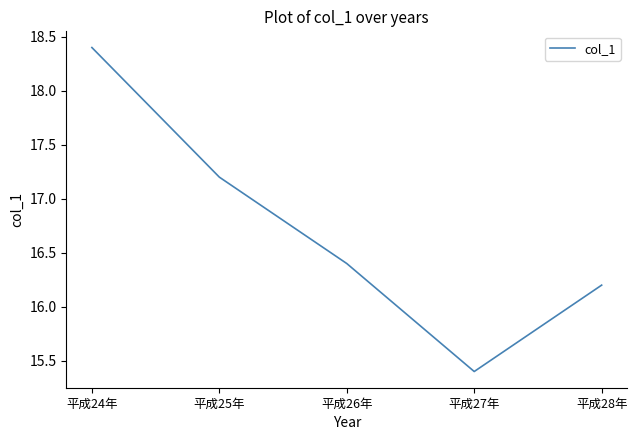

What position from the right is 平成27年?

2